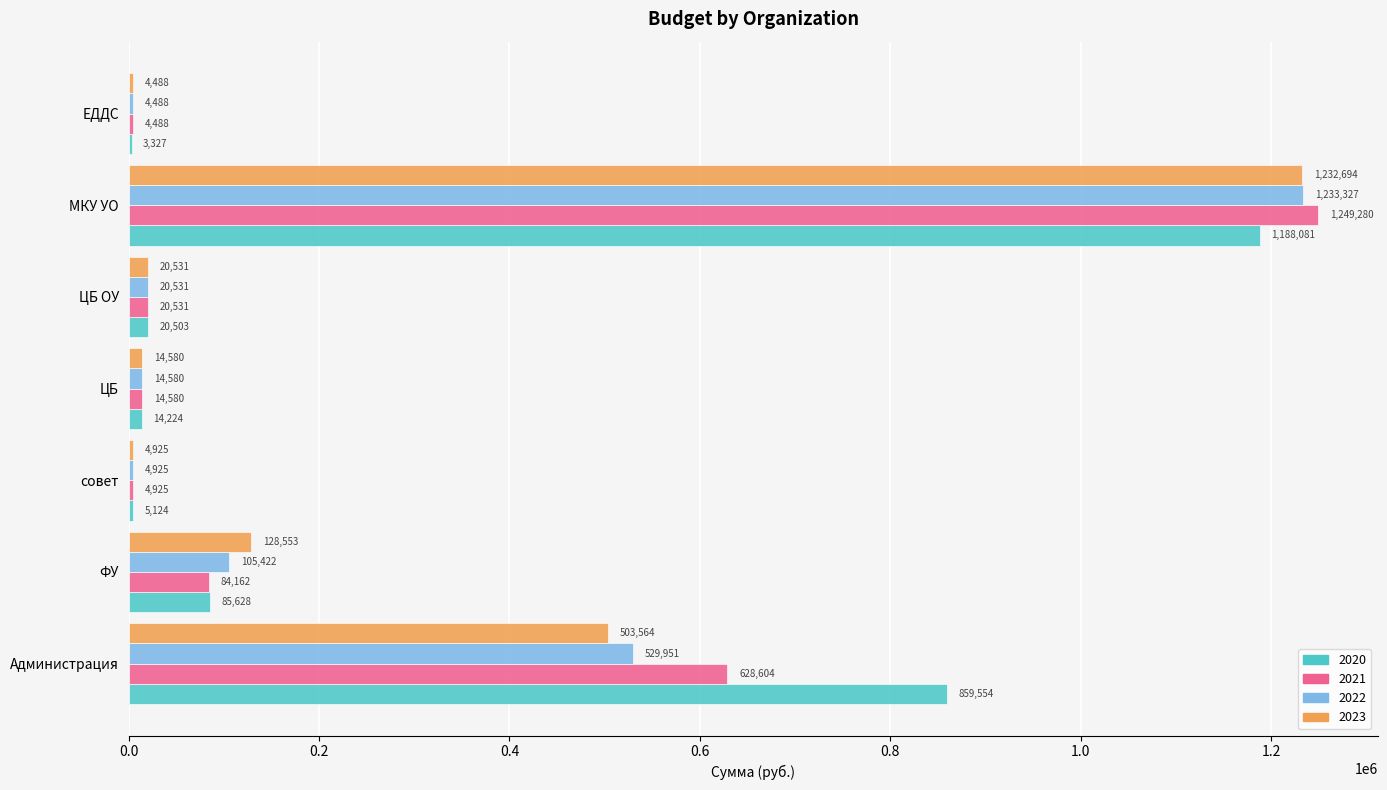

True or false: 2022 has a value of 105422.0 at ФУ.

True